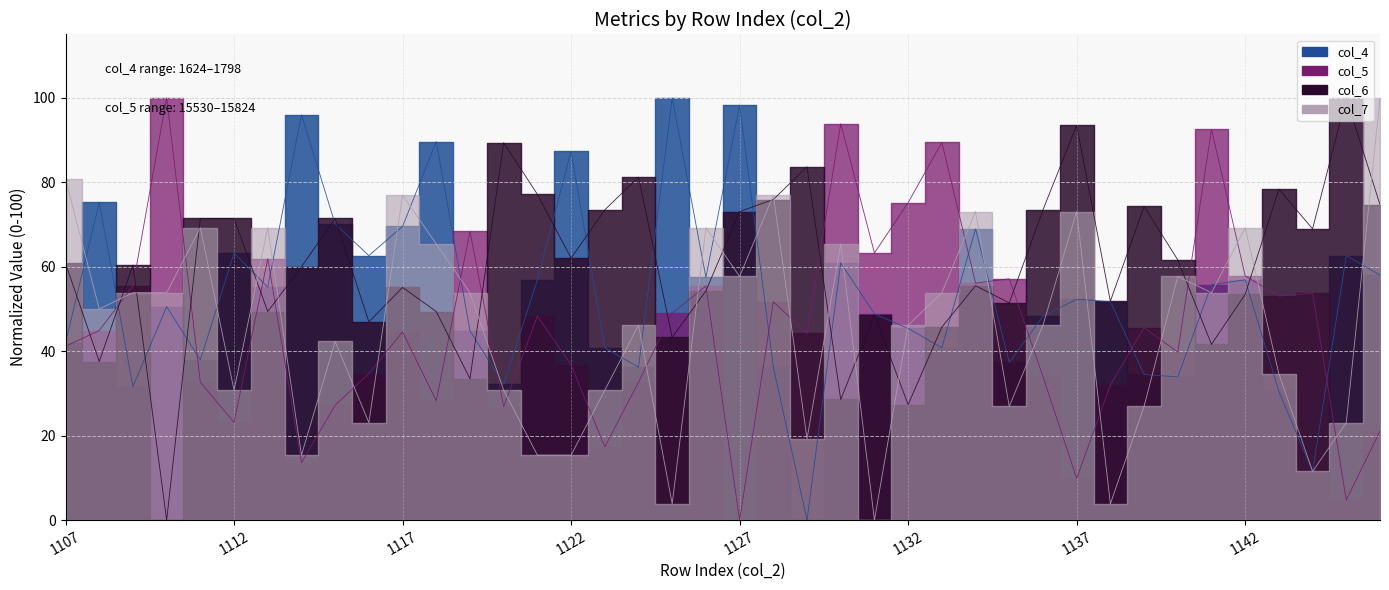

What is the difference between the maximum and minimum values in the col_7 series?

100.0